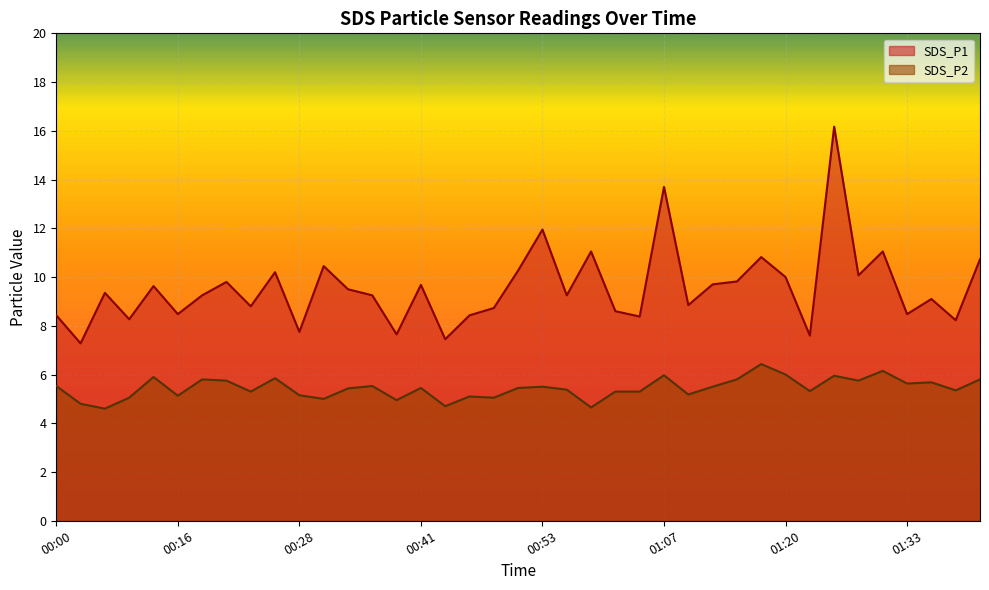

At which category does the chart reach its minimum across all series?

00:08